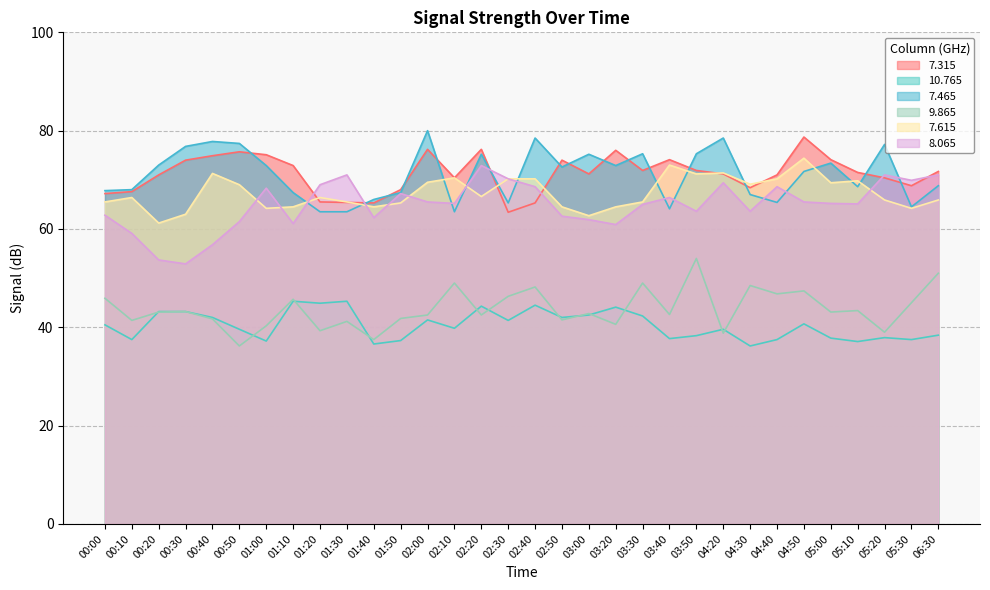

Where is the first local maximum for 7.465?

00:40